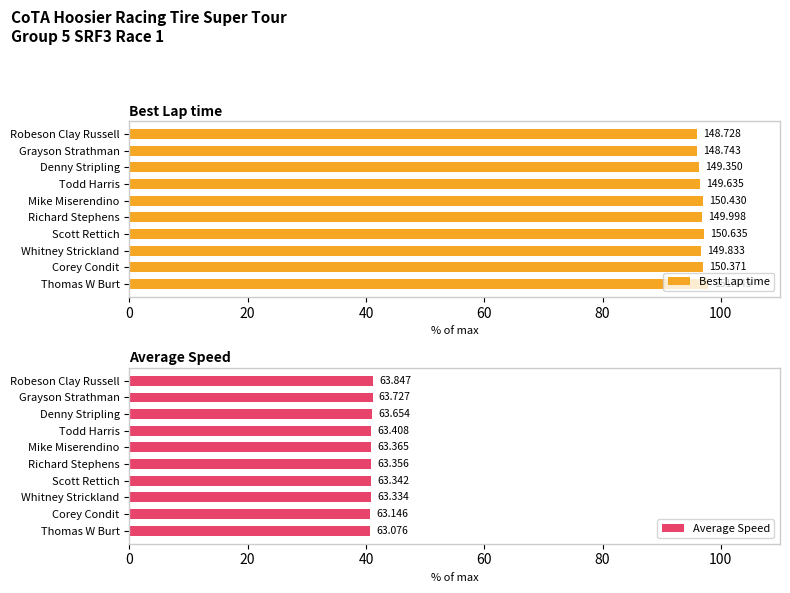

Reading left to right, list all the values displayed in this chart.

Best Lap time: 96.0	96.0	96.4	96.5	97.1	96.8	97.2	96.7	97.0	97.9
Average Speed: 41.2	41.1	41.1	40.9	40.9	40.9	40.9	40.9	40.7	40.7